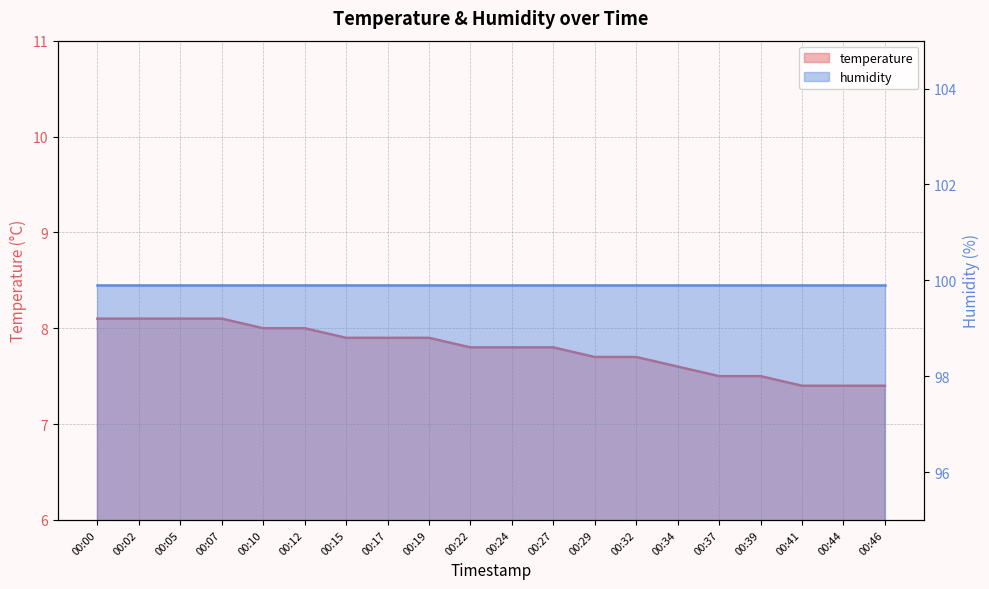

List the labels in order of value, largest first.

00:00, 00:02, 00:05, 00:07, 00:10, 00:12, 00:15, 00:17, 00:19, 00:22, 00:24, 00:27, 00:29, 00:32, 00:34, 00:37, 00:39, 00:41, 00:44, 00:46